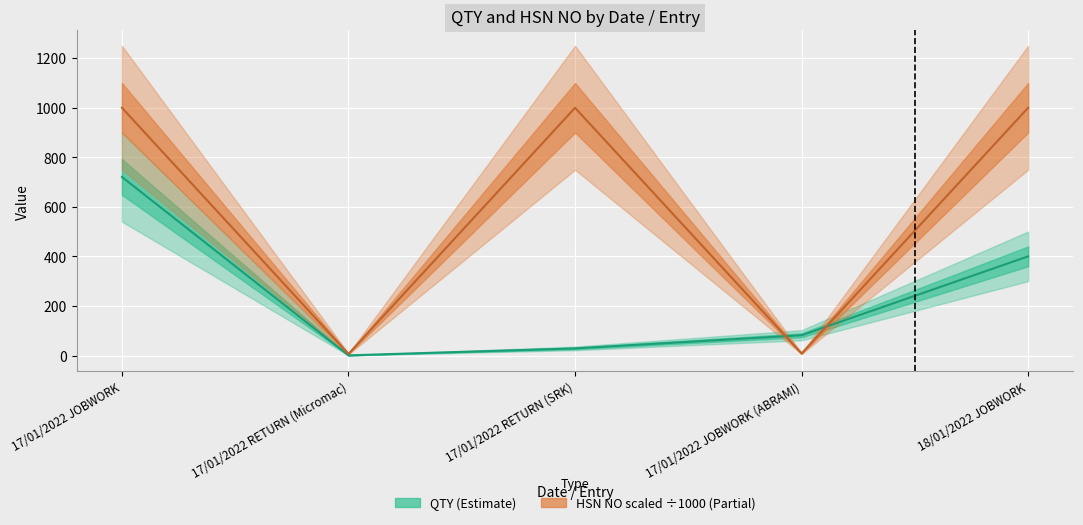

Between 17/01/2022 JOBWORK and 17/01/2022 RETURN (SRK), which is larger?

17/01/2022 JOBWORK